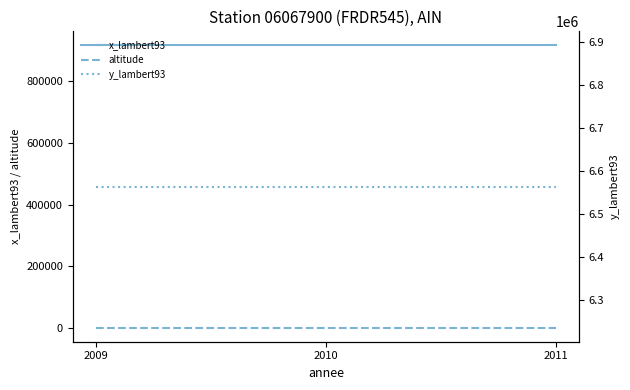

Is this an area chart (filled region under the line)?

No